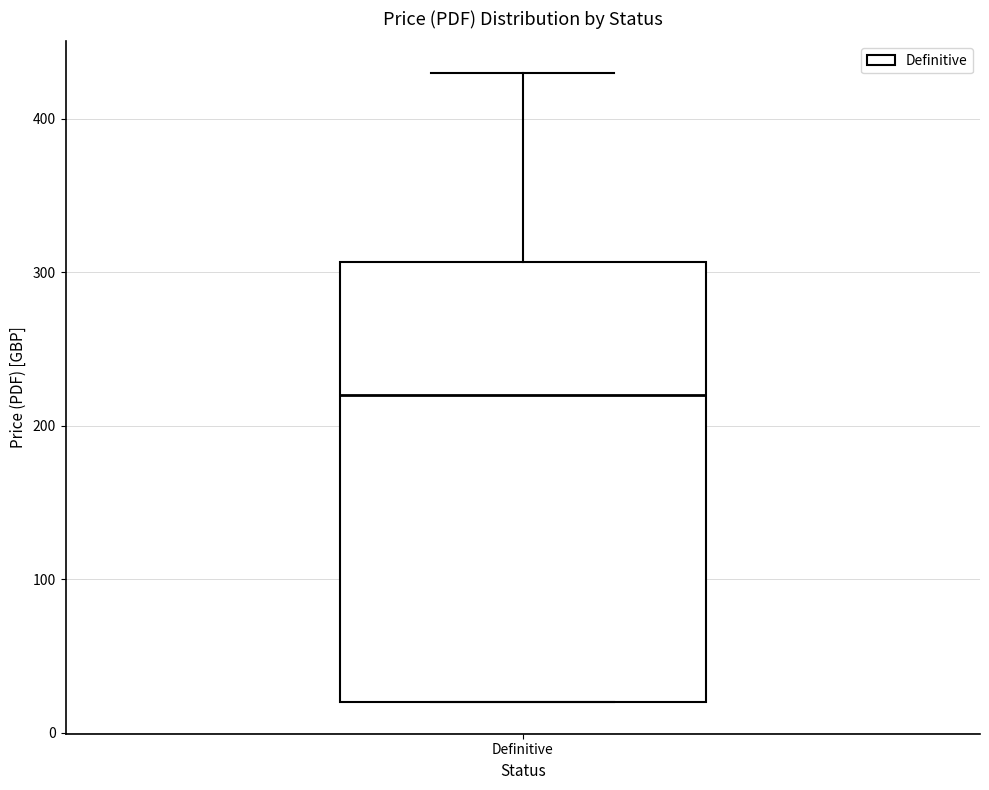

Transcribe this box plot: give where the median line is, the range the box spans, and where the two whiskers end, as read against the y-axis. The values are not printed on the chart, so give them approximately, as read against the axis.

median 220, box 20 to 310, whiskers 20 to 430